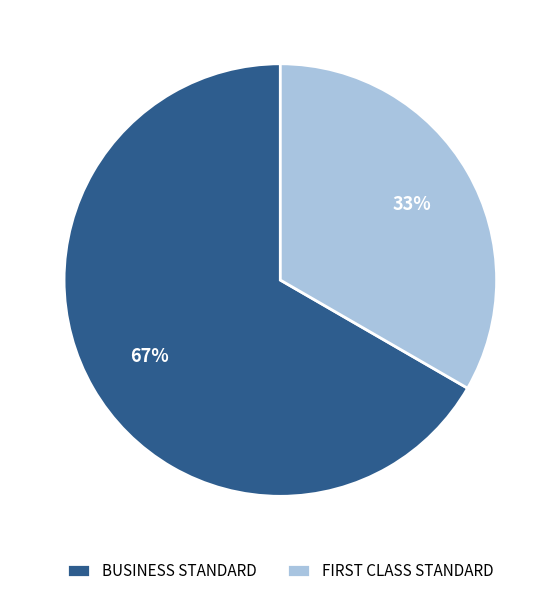

Rank the categories by value from lowest to highest.

FIRST CLASS STANDARD, BUSINESS STANDARD